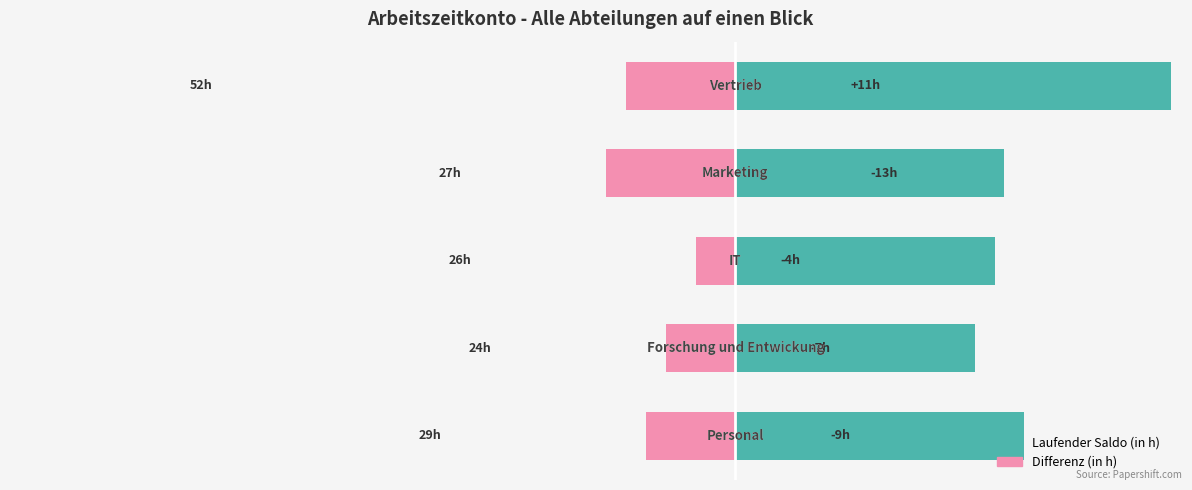

How many bars are there in each group?

2